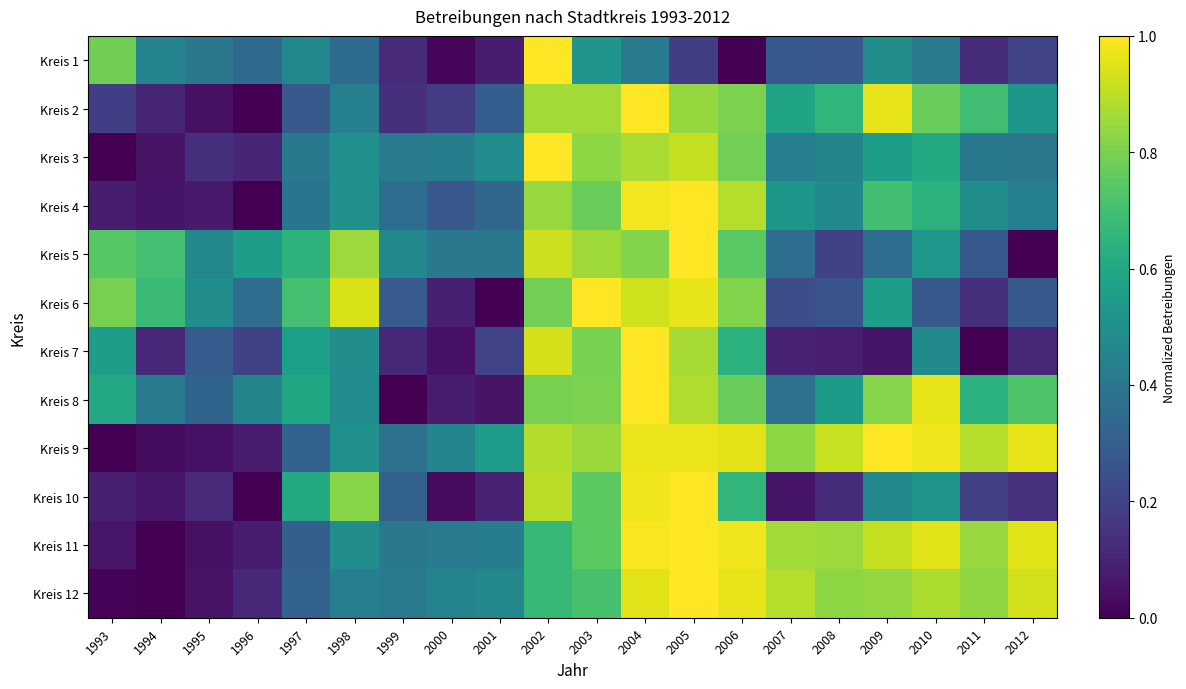

Rank the series by their maximum value, from highest to lowest.

Kreis 1, Kreis 2, Kreis 3, Kreis 4, Kreis 5, Kreis 6, Kreis 7, Kreis 8, Kreis 9, Kreis 10, Kreis 11, Kreis 12